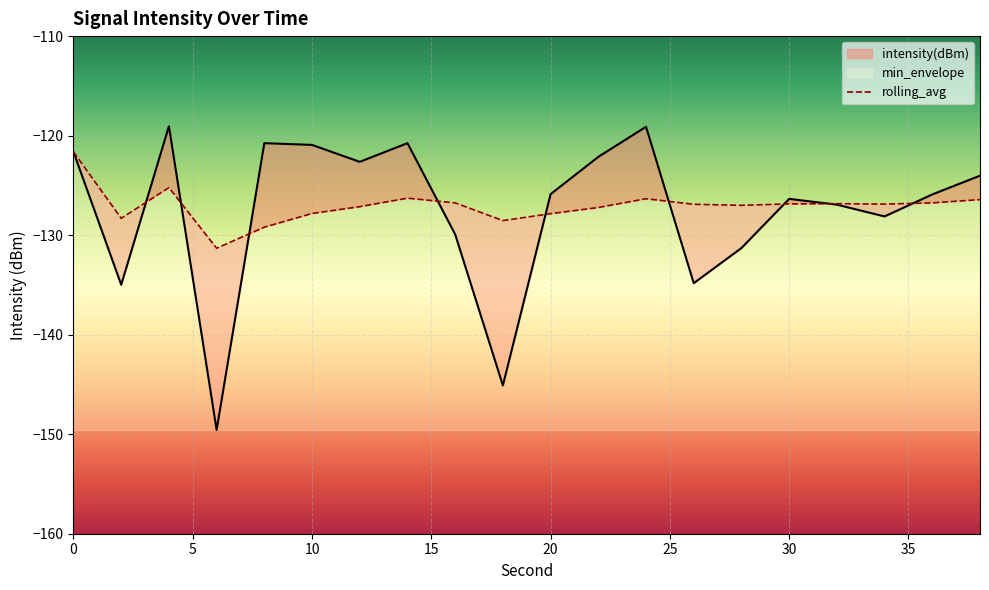

The intensity(dBm) series shows -124.0 at 38. True or false?

True